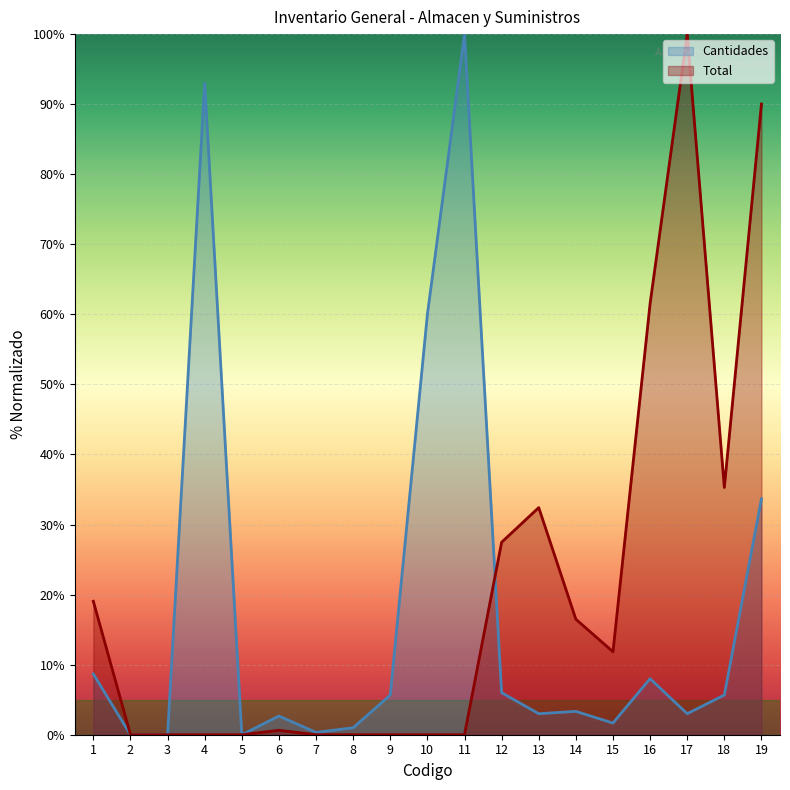

Reading left to right, list all the values displayed in this chart.

Cantidades: 1=8.7	2=0.0	3=0.0	4=93.0	5=0.0	6=2.7	7=0.3	8=1.0	9=5.7	10=60.0	11=100.0	12=6.0	13=3.0	14=3.3	15=1.7	16=8.0	17=3.0	18=5.7	19=33.7
Total: 1=19.0	2=0.0	3=0.0	4=0.0	5=0.0	6=0.6	7=0.0	8=0.0	9=0.0	10=0.0	11=0.0	12=27.5	13=32.4	14=16.5	15=11.8	16=61.5	17=100.0	18=35.3	19=90.0